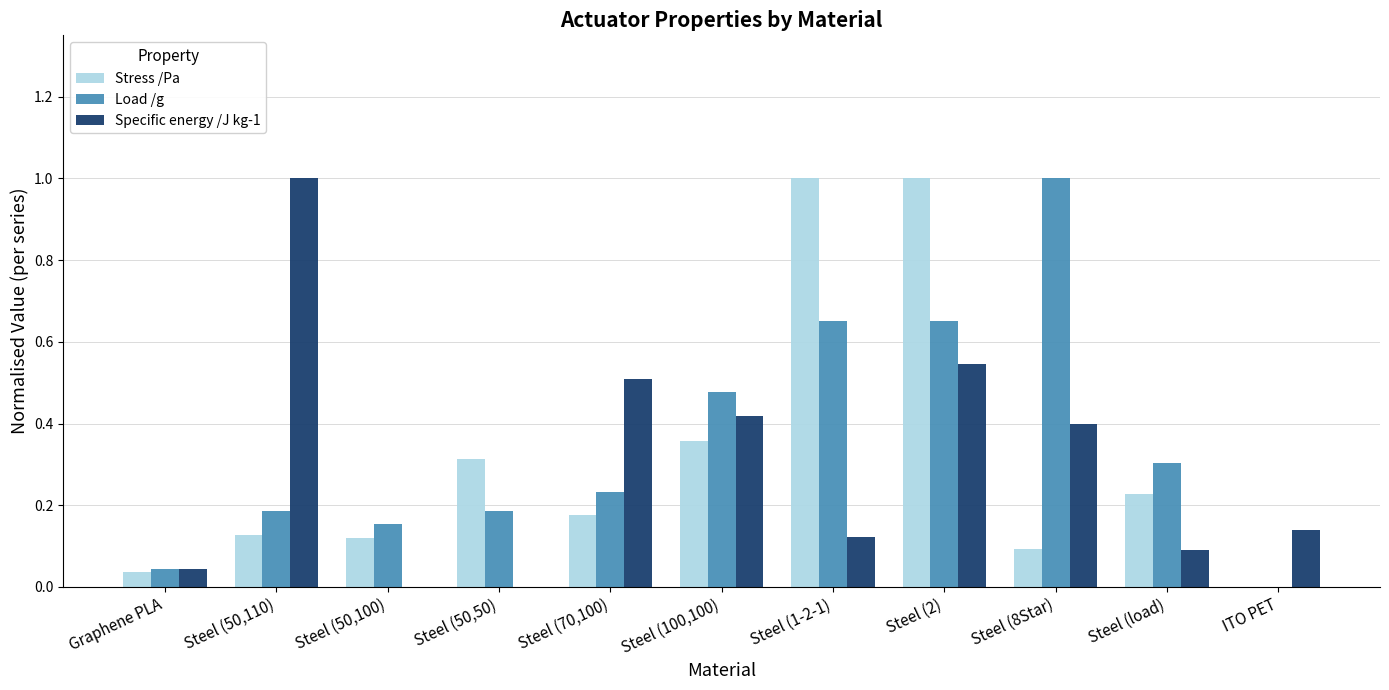

How many categories are shown in the chart?

11